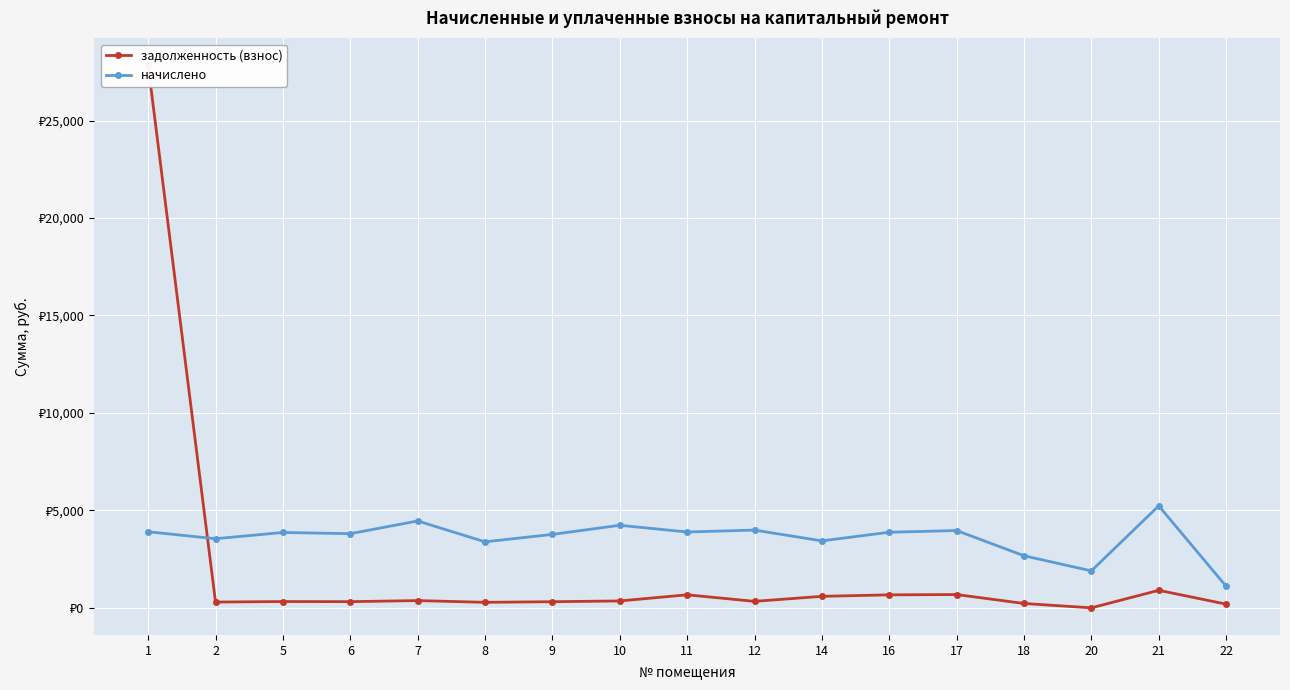

Where does the начислено series first go above 3865?

1